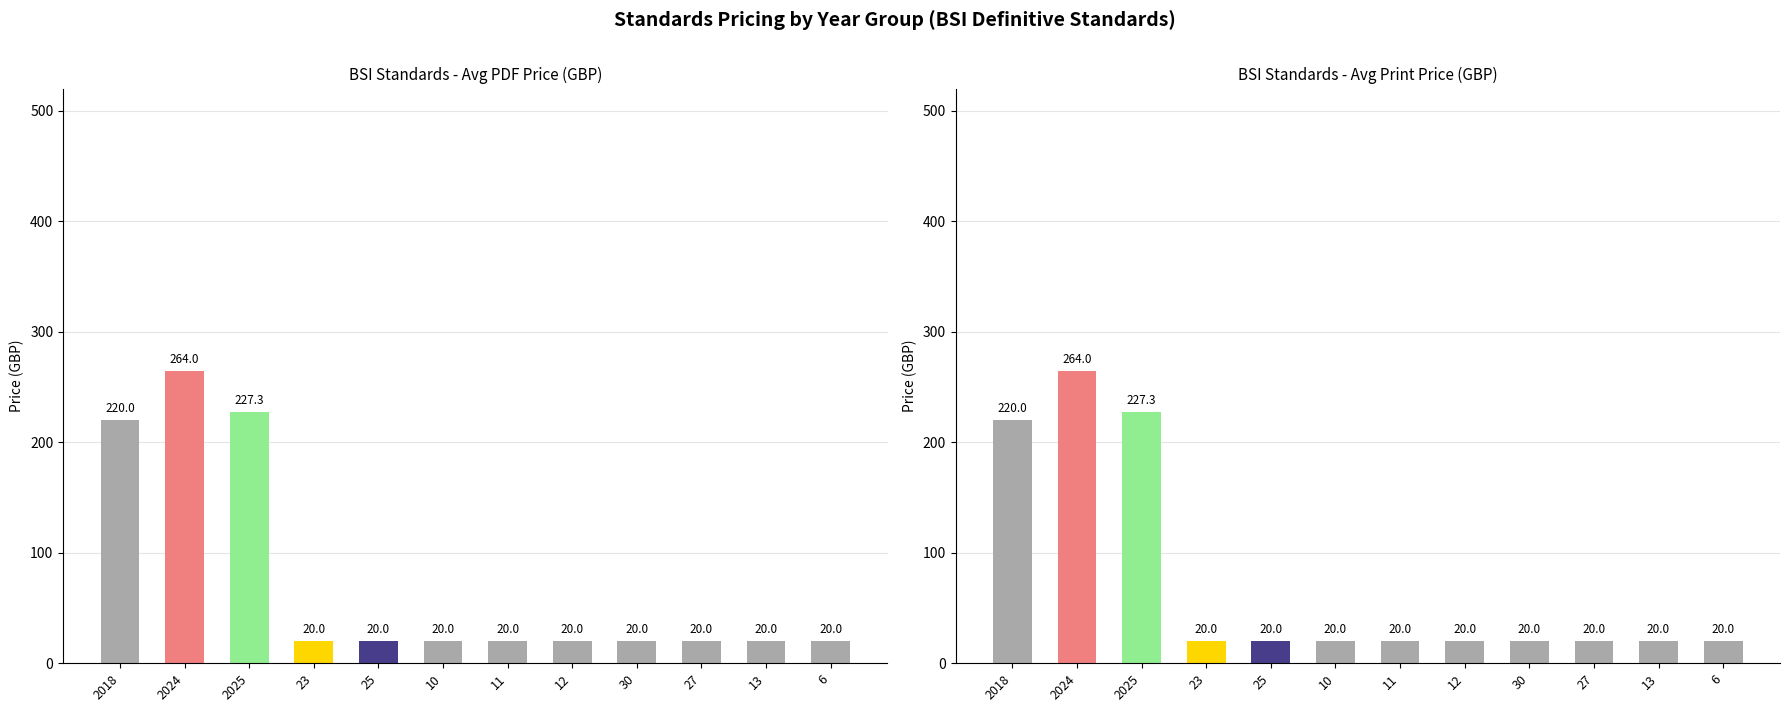

Is the value of Avg Price (PDF) at 2018 greater than the value of Avg Price (PRINT) at 13?

Yes